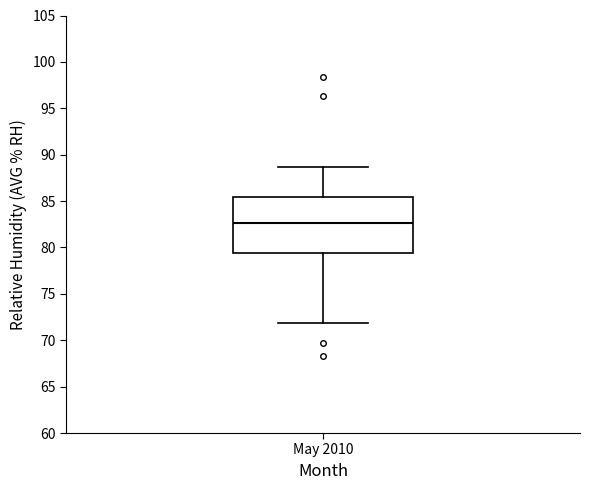

Transcribe this box plot: give where the median line is, the range the box spans, and where the two whiskers end, as read against the y-axis. The values are not printed on the chart, so give them approximately, as read against the axis.

median 82.5, box 79.5 to 85.5, whiskers 72.0 to 88.5